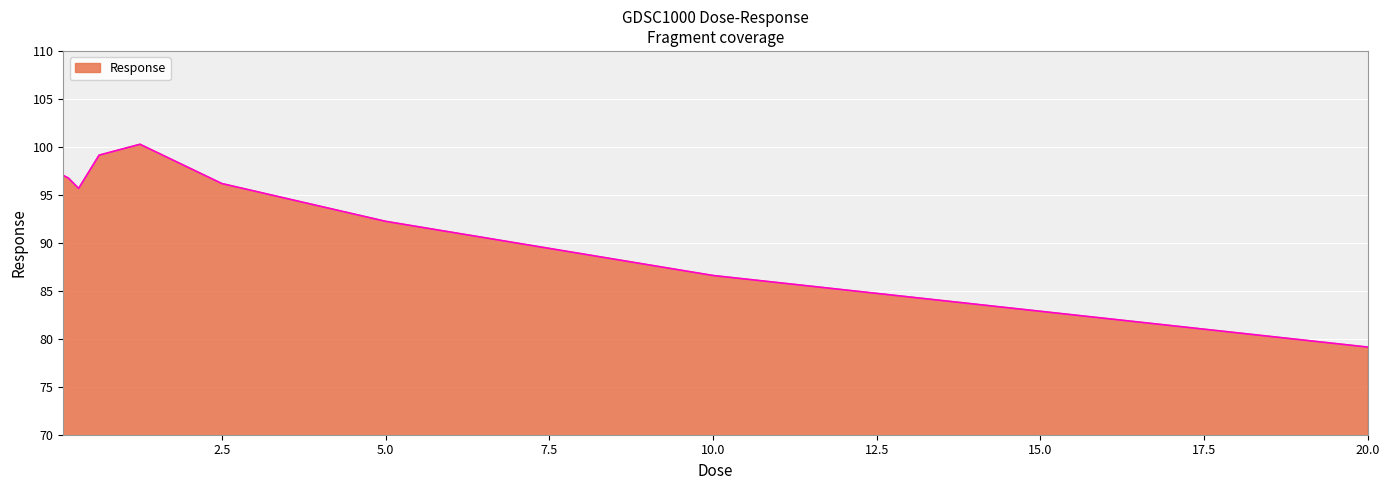

What is the smallest value displayed?

79.1